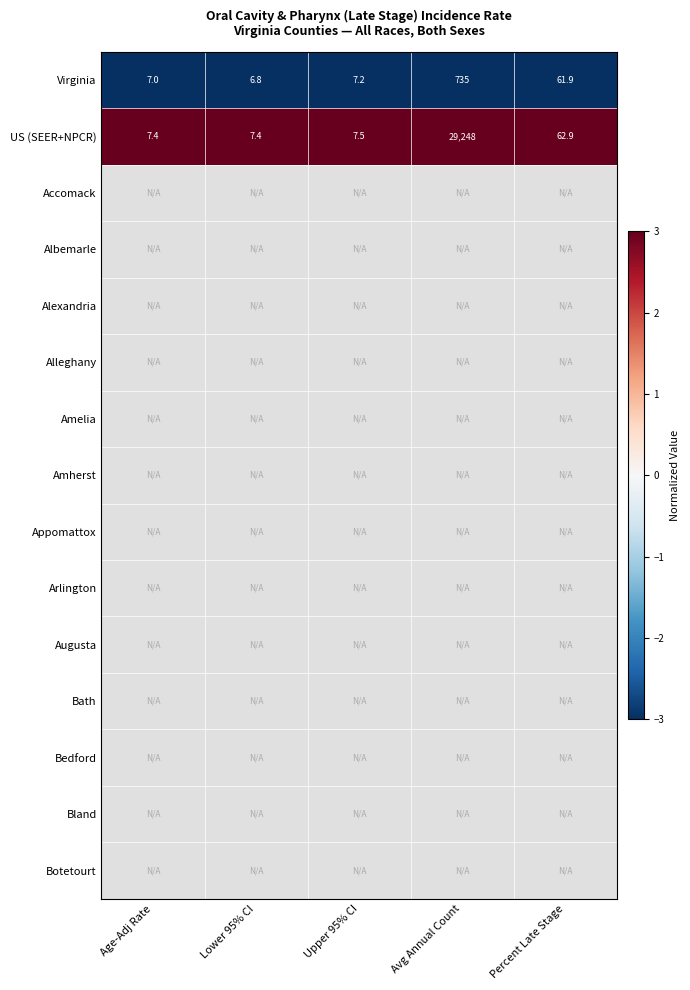

What value does the Virginia series have at Avg Annual Count?

735.0